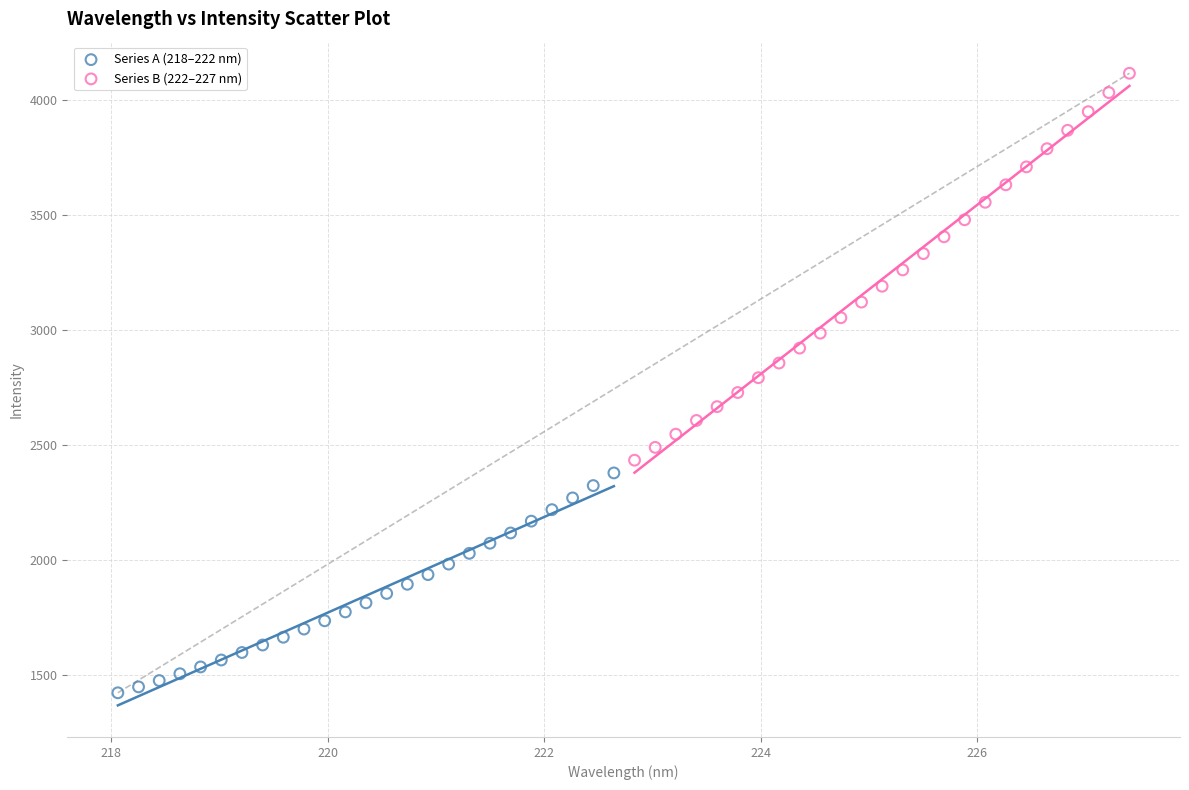

Which series reaches the minimum Y coordinate?

Series A (218–222 nm)